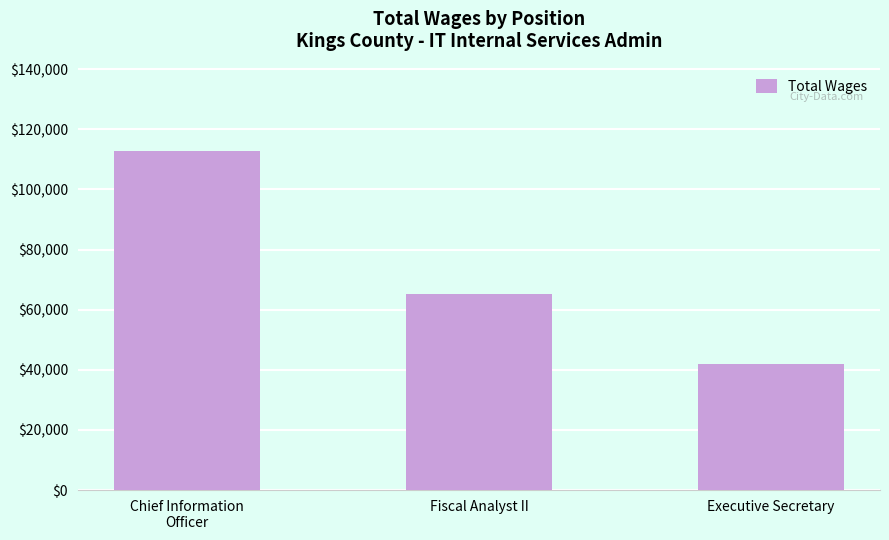

Is it true that the value at Fiscal Analyst II is 65202?

True